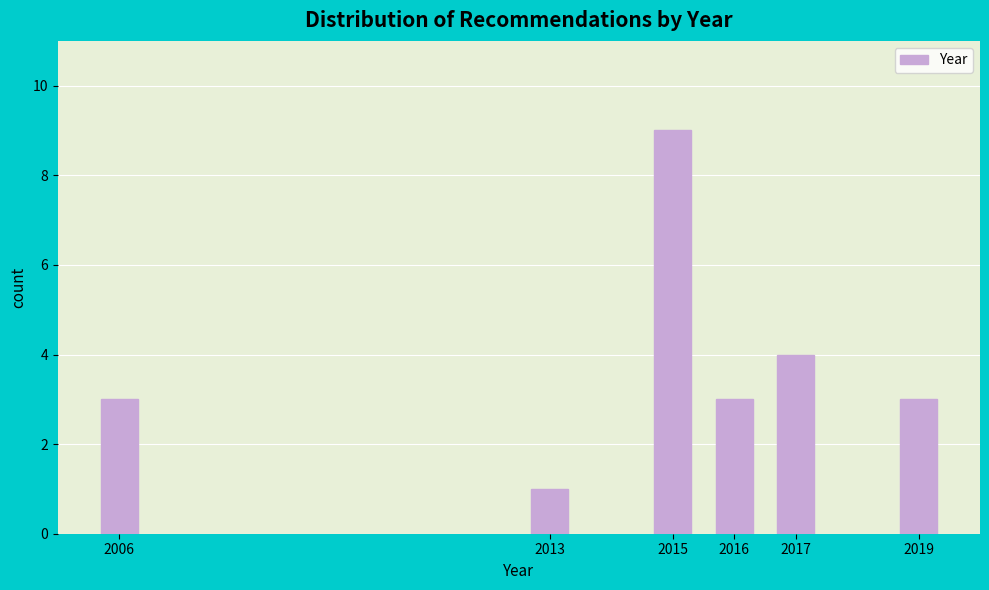

Reading left to right, transcribe all the data shown in this chart.

2006=3	2013=1	2015=9	2016=3	2017=4	2019=3